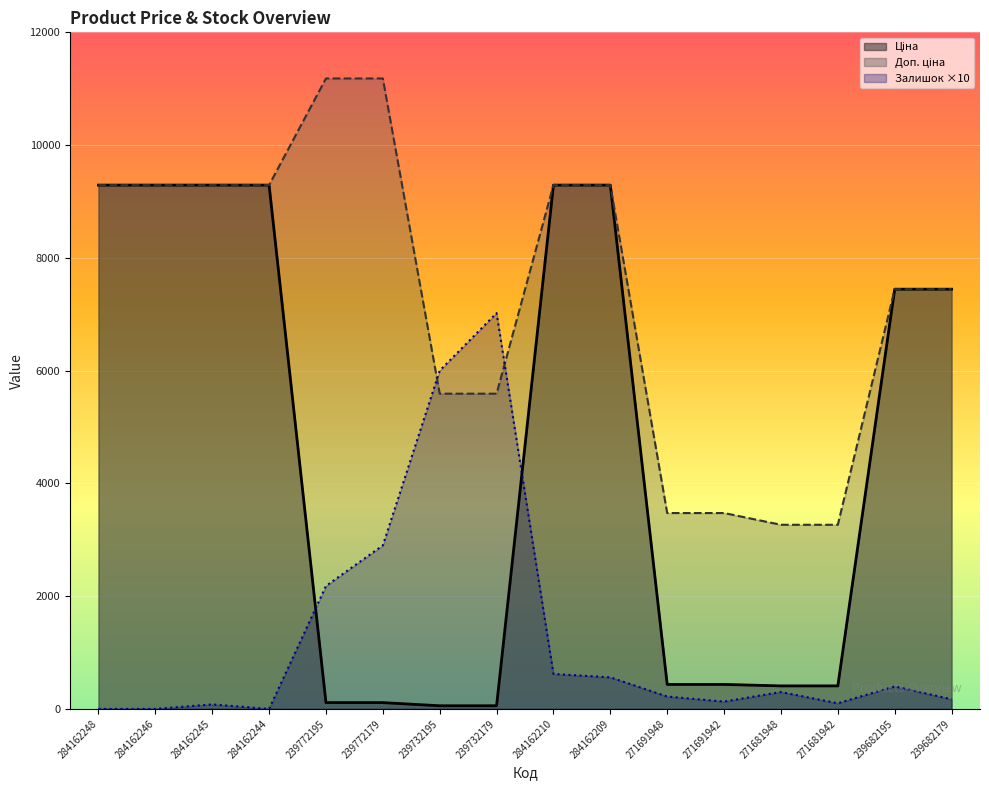

How many intersections are there between Залишок and Ціна?

2